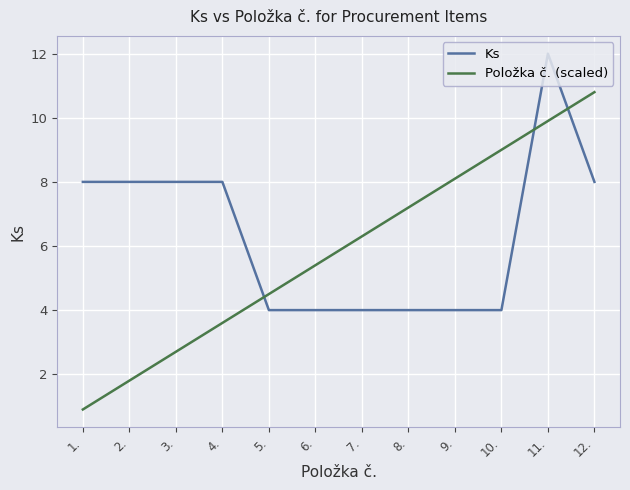

Is it true that Položka č. (scaled) equals 0.3 at 1.?

False